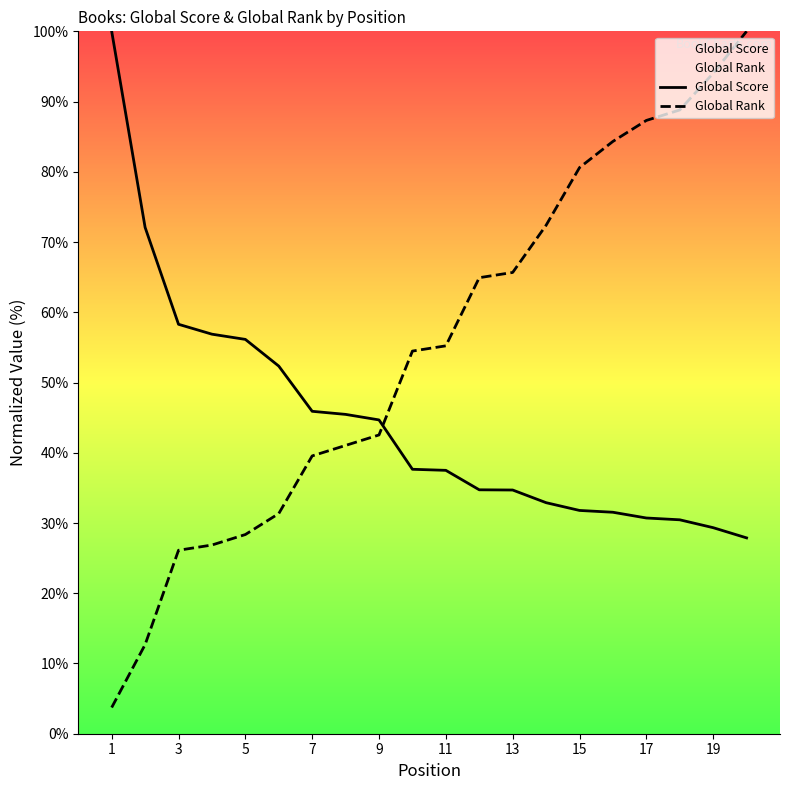

What are all the series names shown in the legend?

Global Score, Global Rank